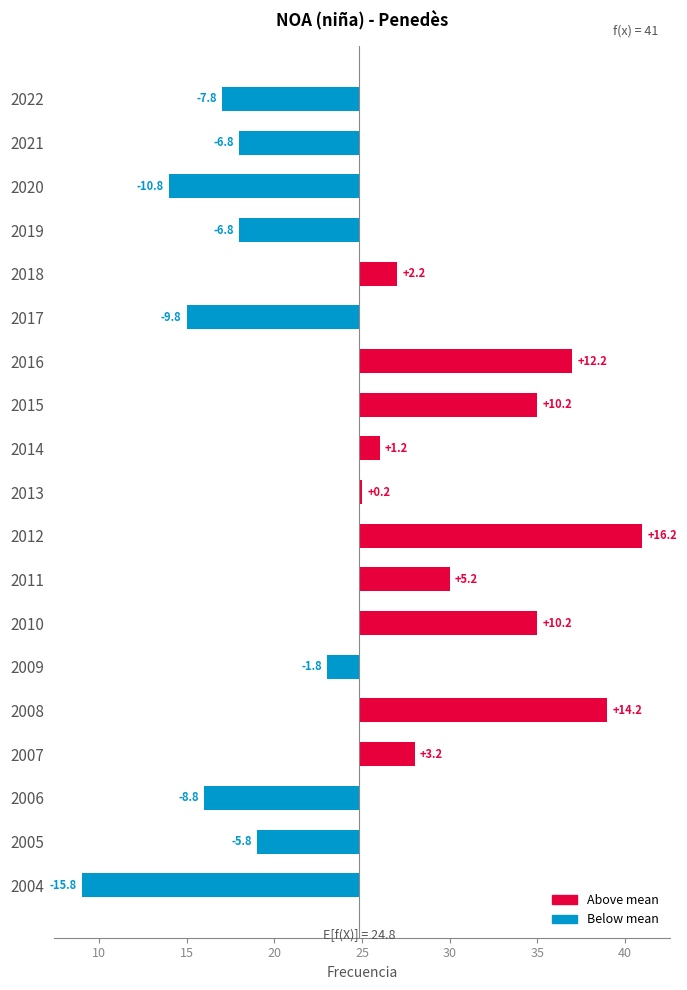

How many negative values are there?

9